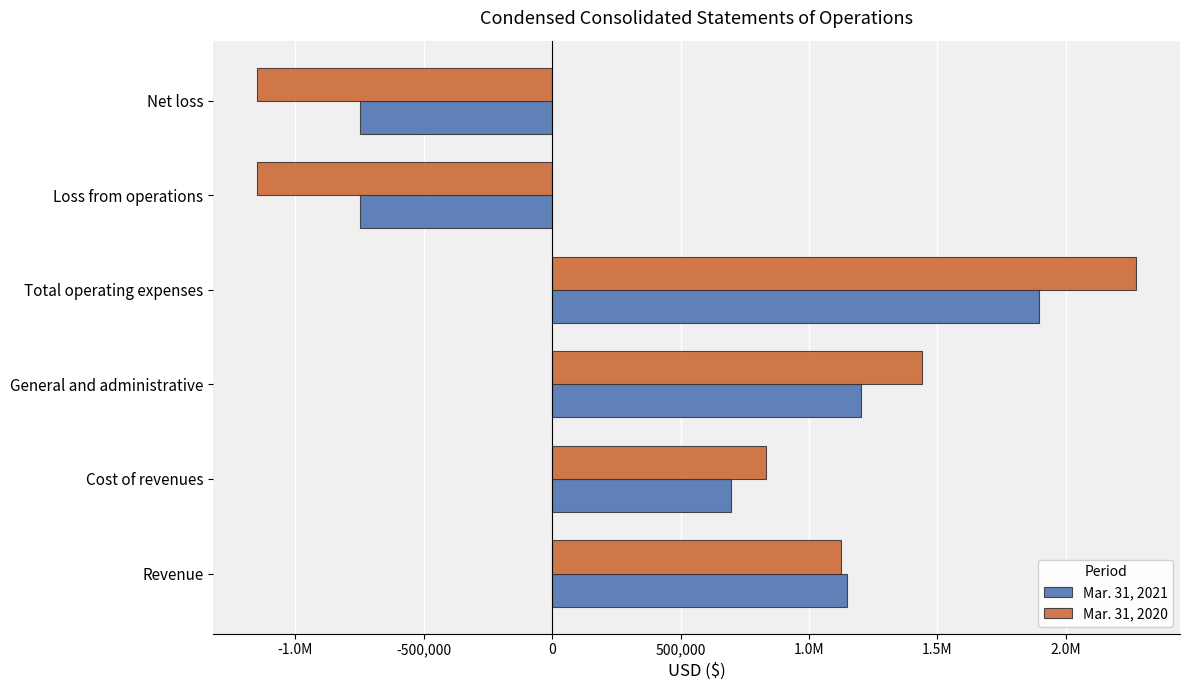

How many data points in Mar. 31, 2020 are less than 1123827?

3